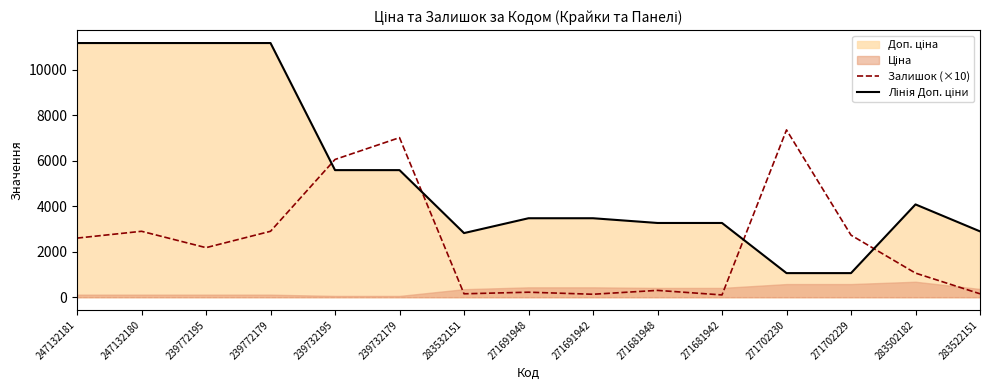

Which series has the largest total across all categories?

Лінія Доп. ціни